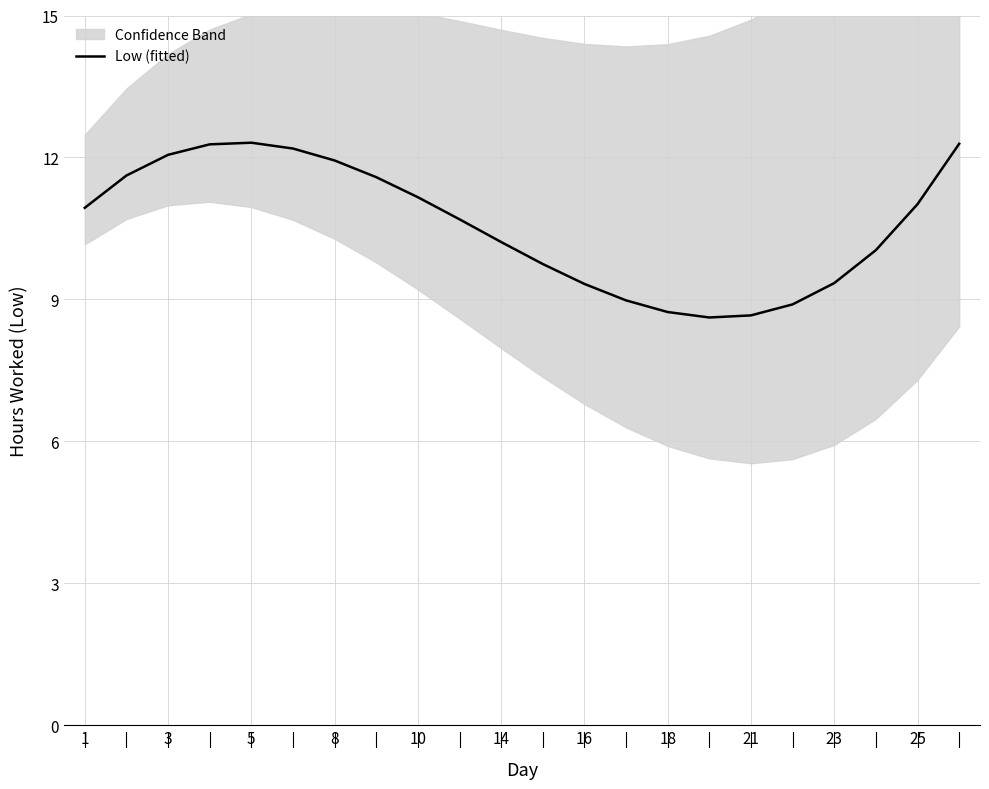

How many points are higher than both their immediate neighbors (excluding endpoints)?

1